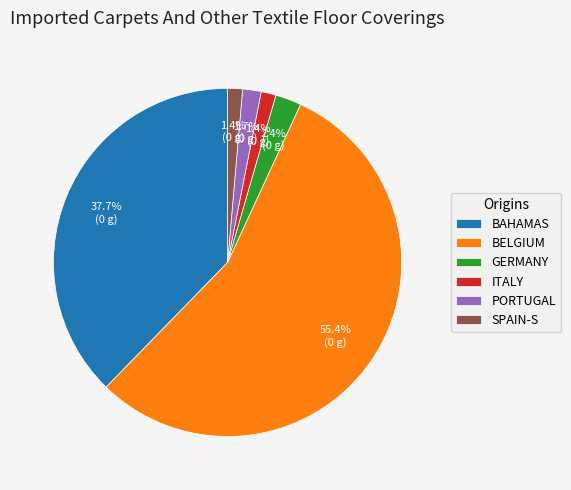

Between ITALY and GERMANY, which is larger?

GERMANY